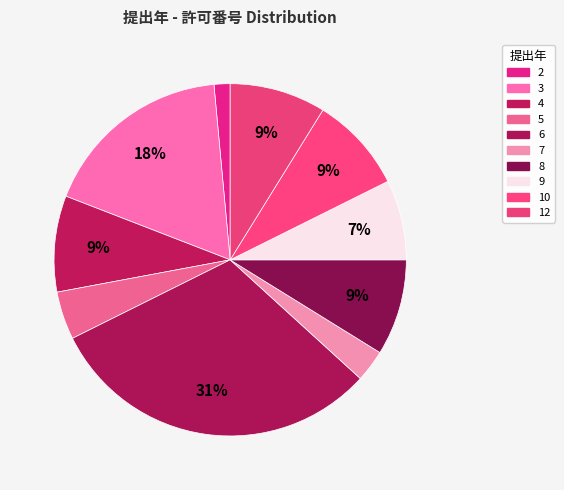

How many slices are in this pie chart?

10